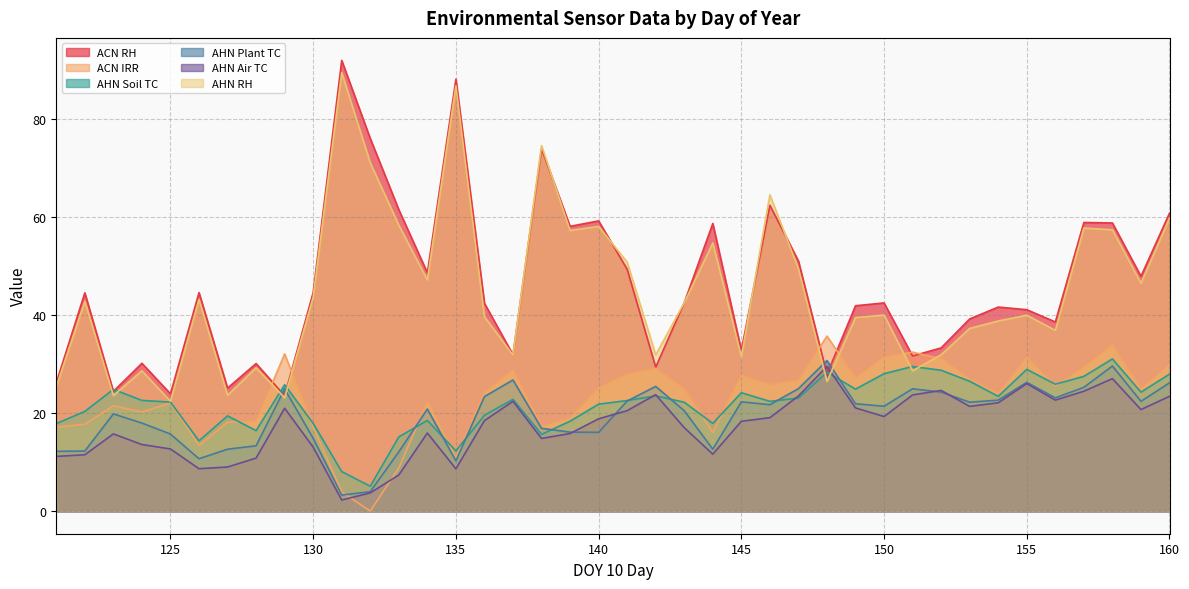

The AHN RH series shows 58.1 at 140. True or false?

True